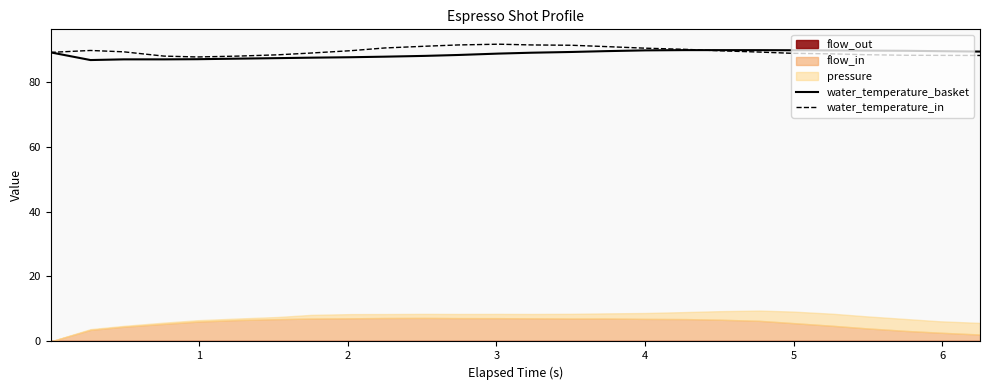

What is the highest value of the water_temperature_basket series?

89.7